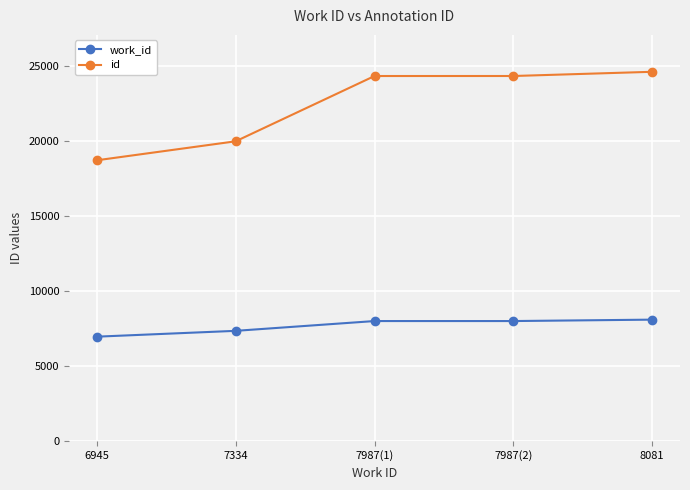

Which series has the largest total across all categories?

id